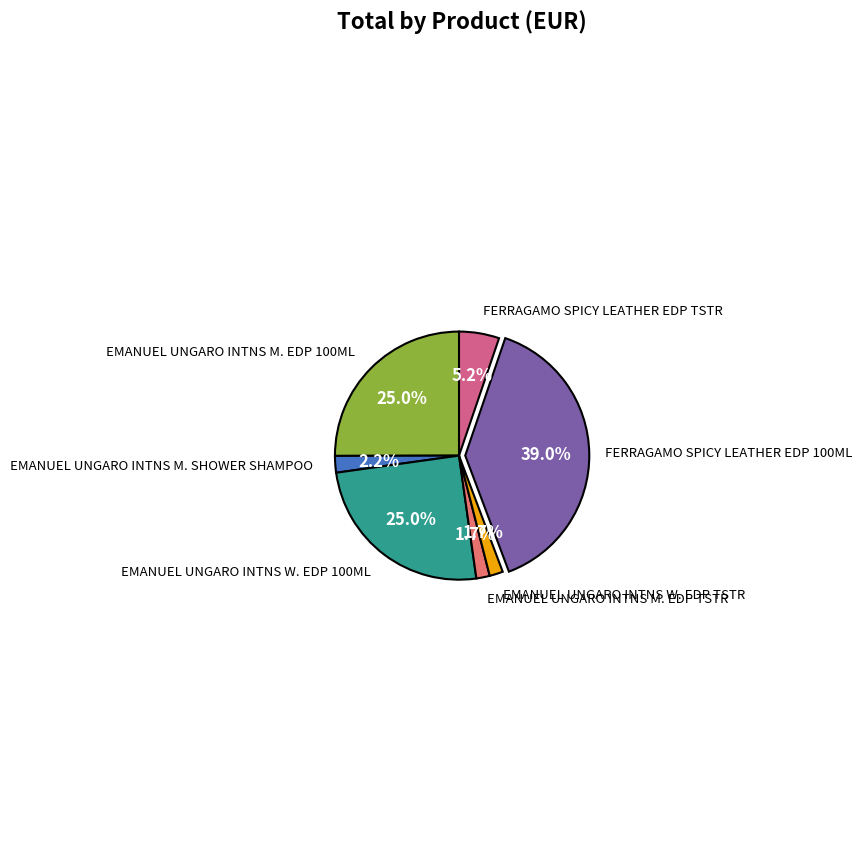

Count the number of slices in the pie.

7